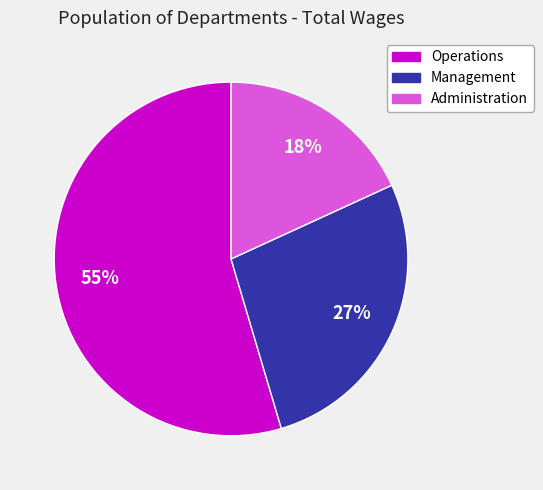

Is Management the majority of the pie?

No